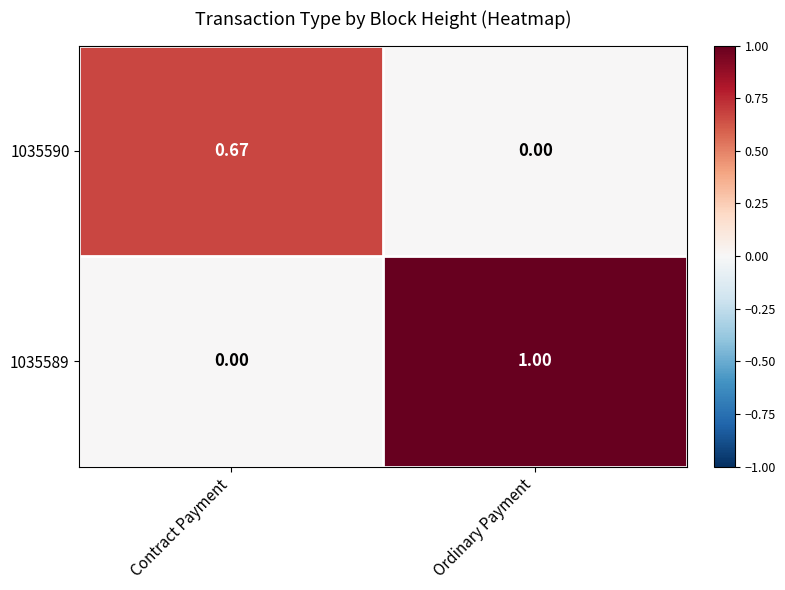

At which label is 1035589 closest to 0?

Contract Payment